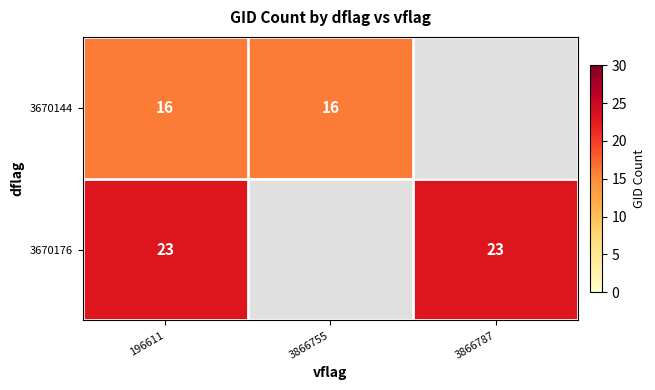

The value of 3670176 at 3866787 is 23. True or false?

True